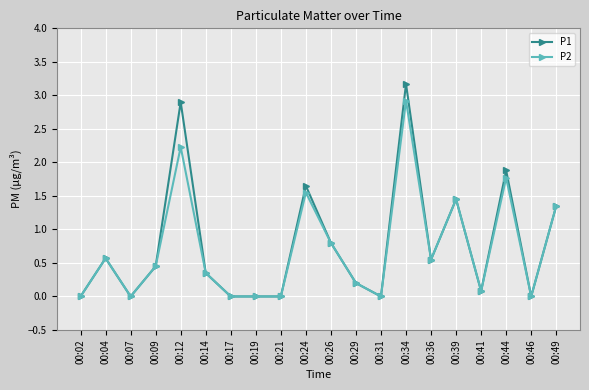

What is the maximum value for P1?

3.2